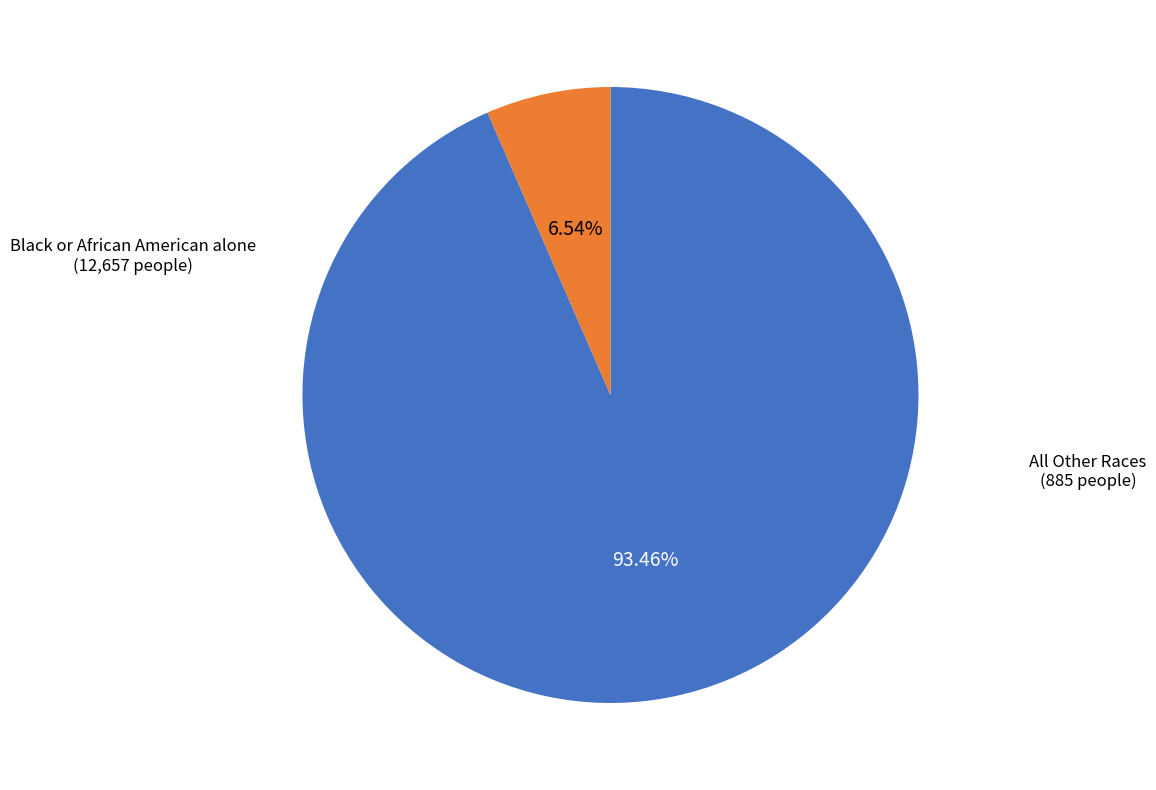

Is there any slice that represents more than half of the pie?

Yes